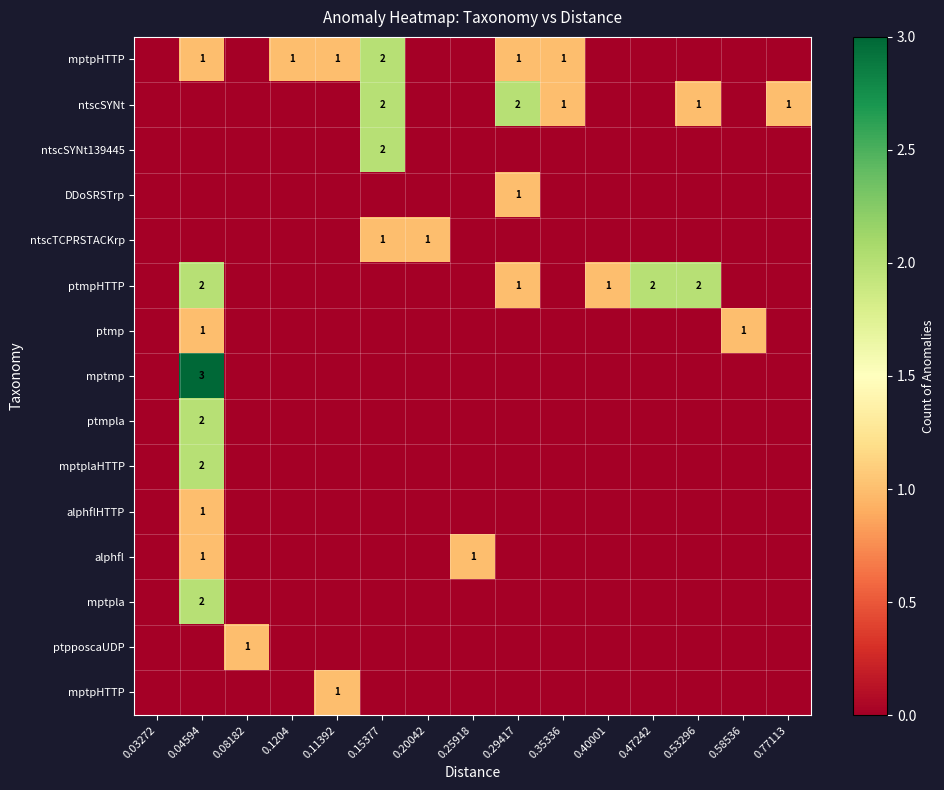

What is the total value across all series at 0.77113?

1